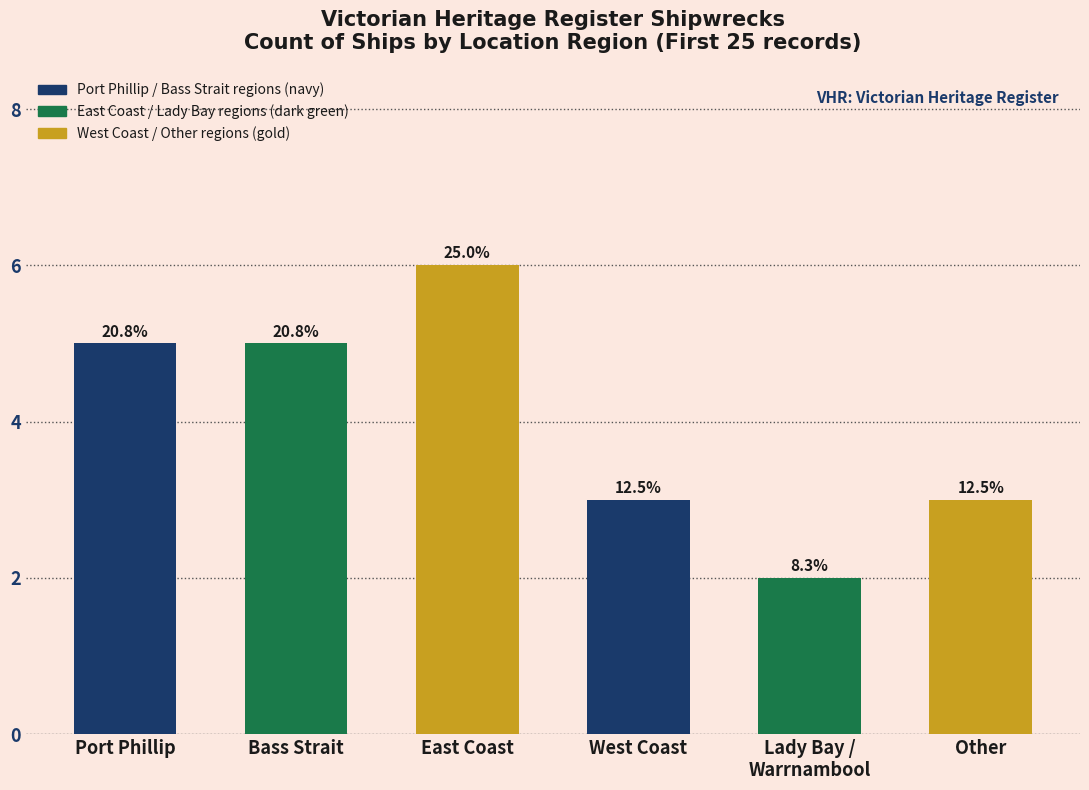

What is the maximum value shown in the chart?

6